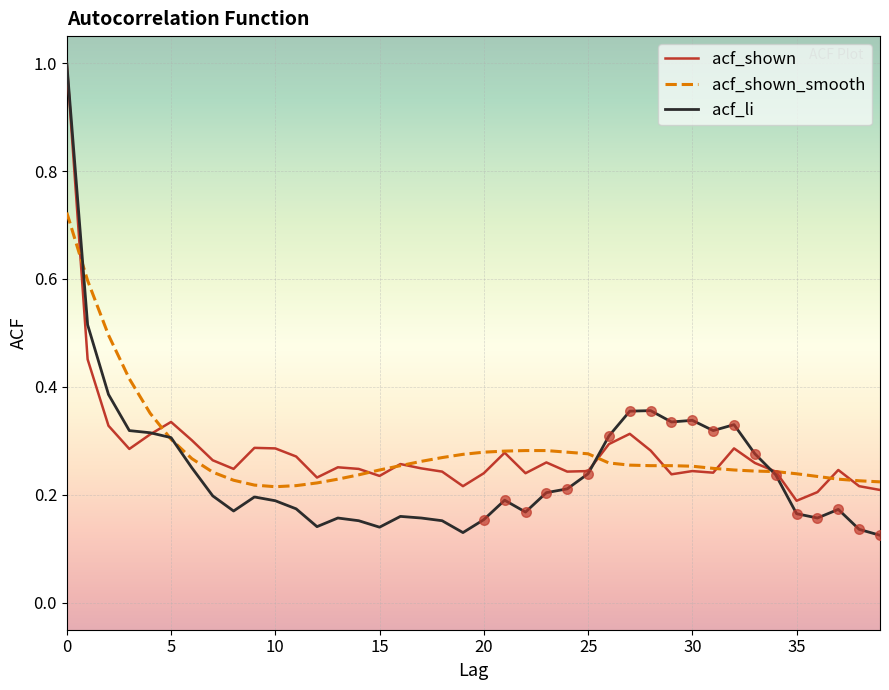

Which series has the largest range (max minus min)?

acf_li